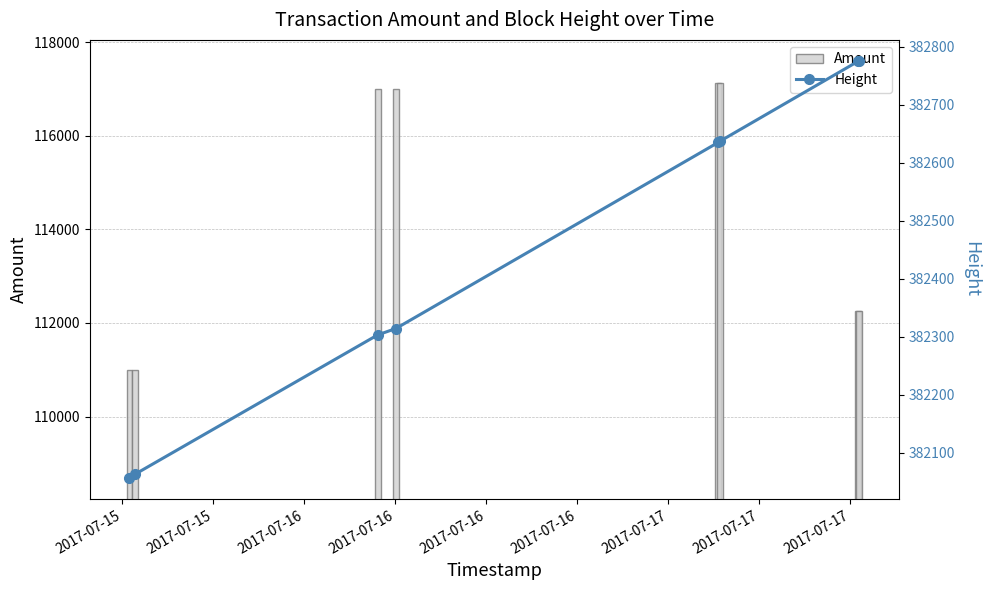

What is the sum of all Amount values?

914804.1